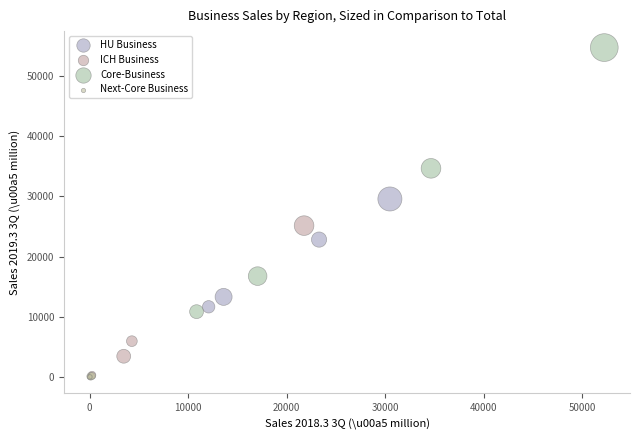

Which series reaches the maximum Y coordinate?

Core-Business